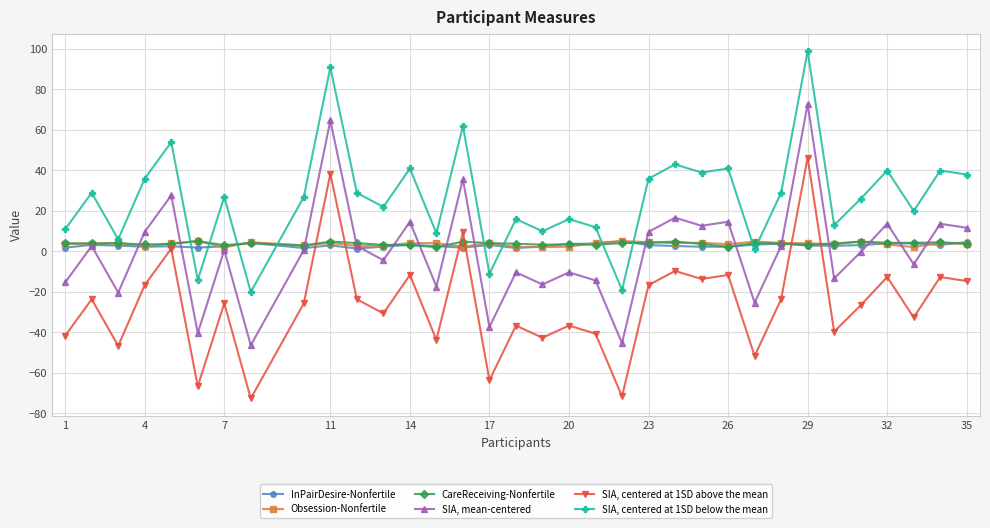

What is the smallest value displayed?

-72.7